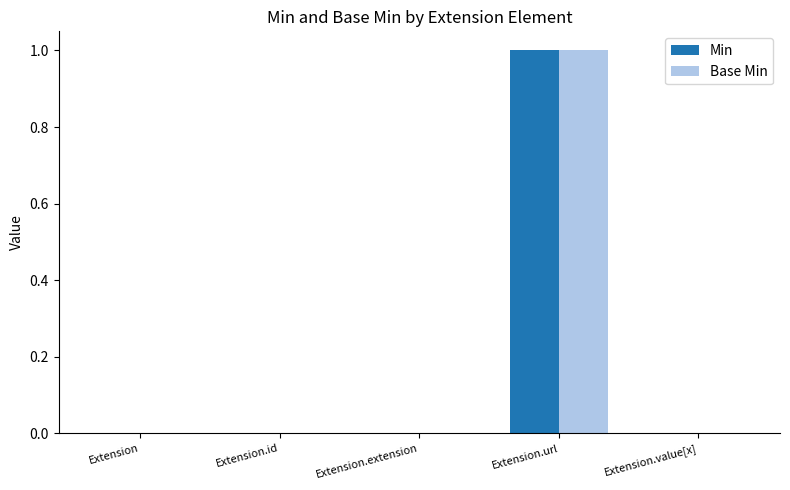

At which category is the sum across all series the highest?

Extension.url